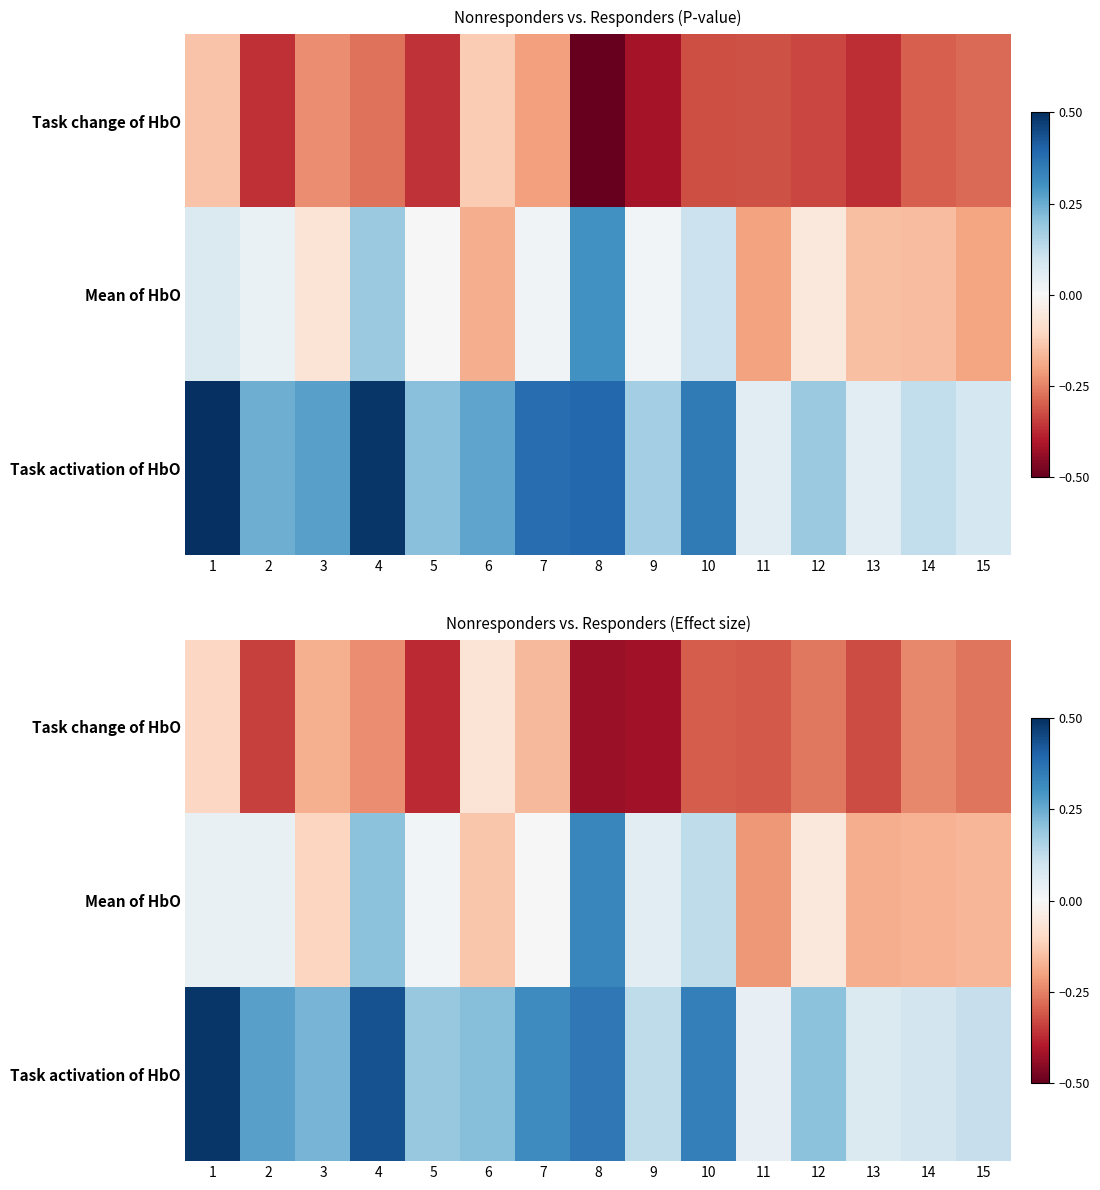

Between 1 and 11, which is larger?

1